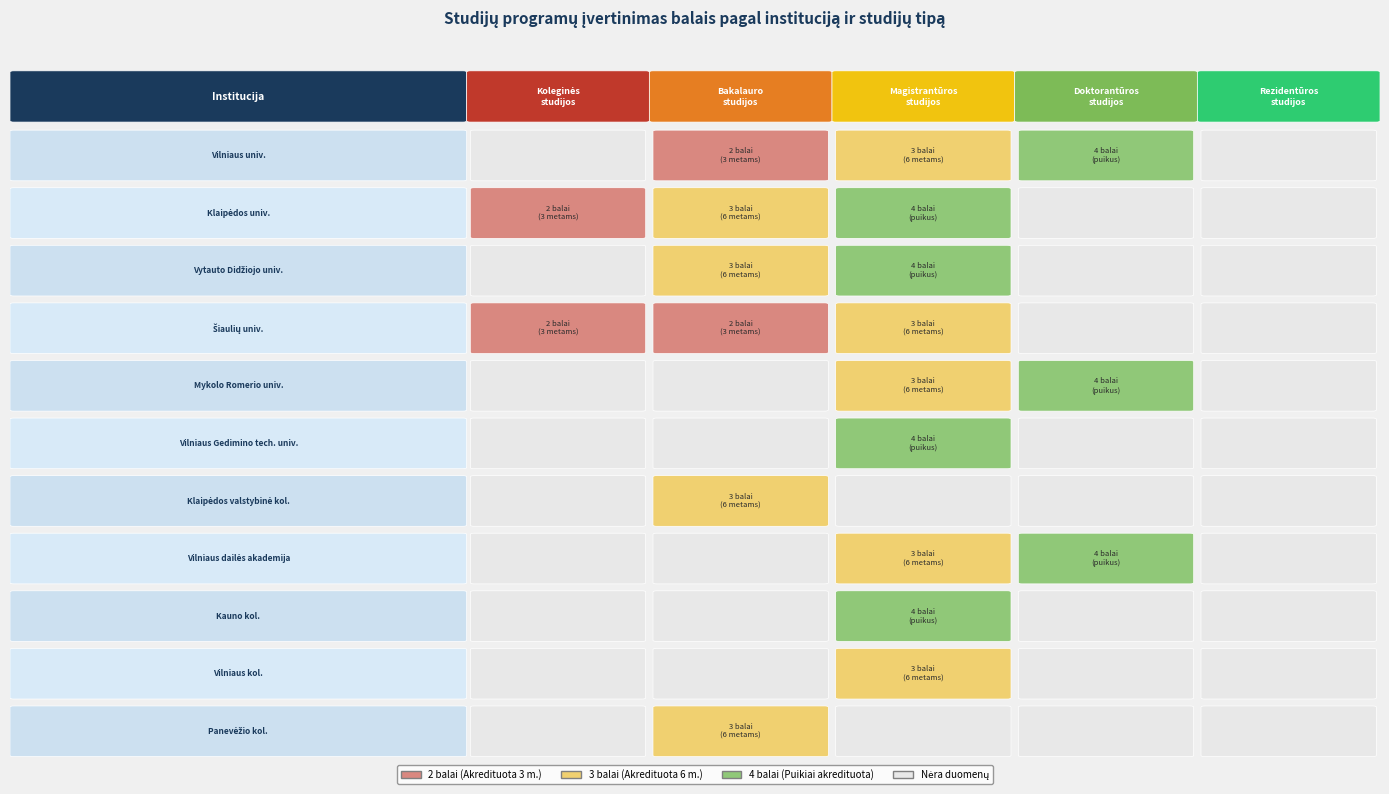

The Vilniaus kolegija series shows 0 at 3. True or false?

True